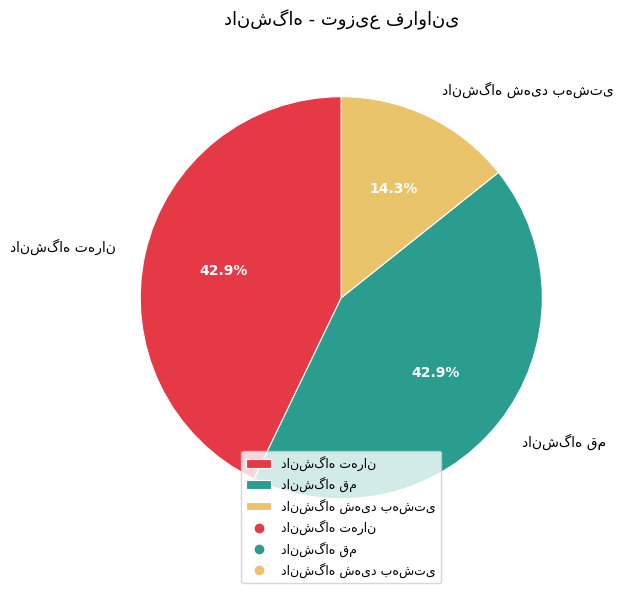

Is there a majority slice in this chart?

No